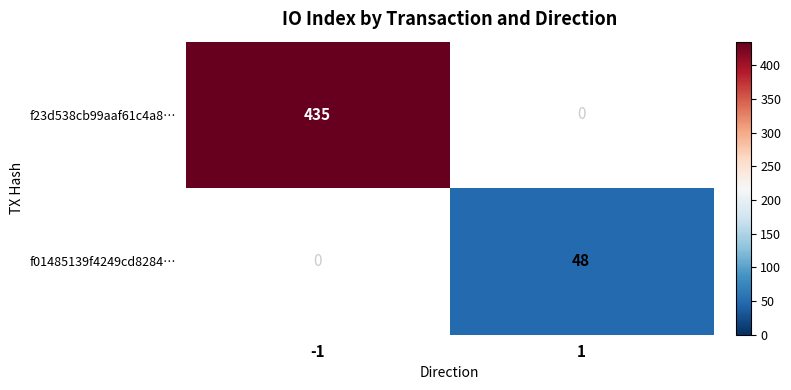

At which category does the chart reach its peak across all series?

-1